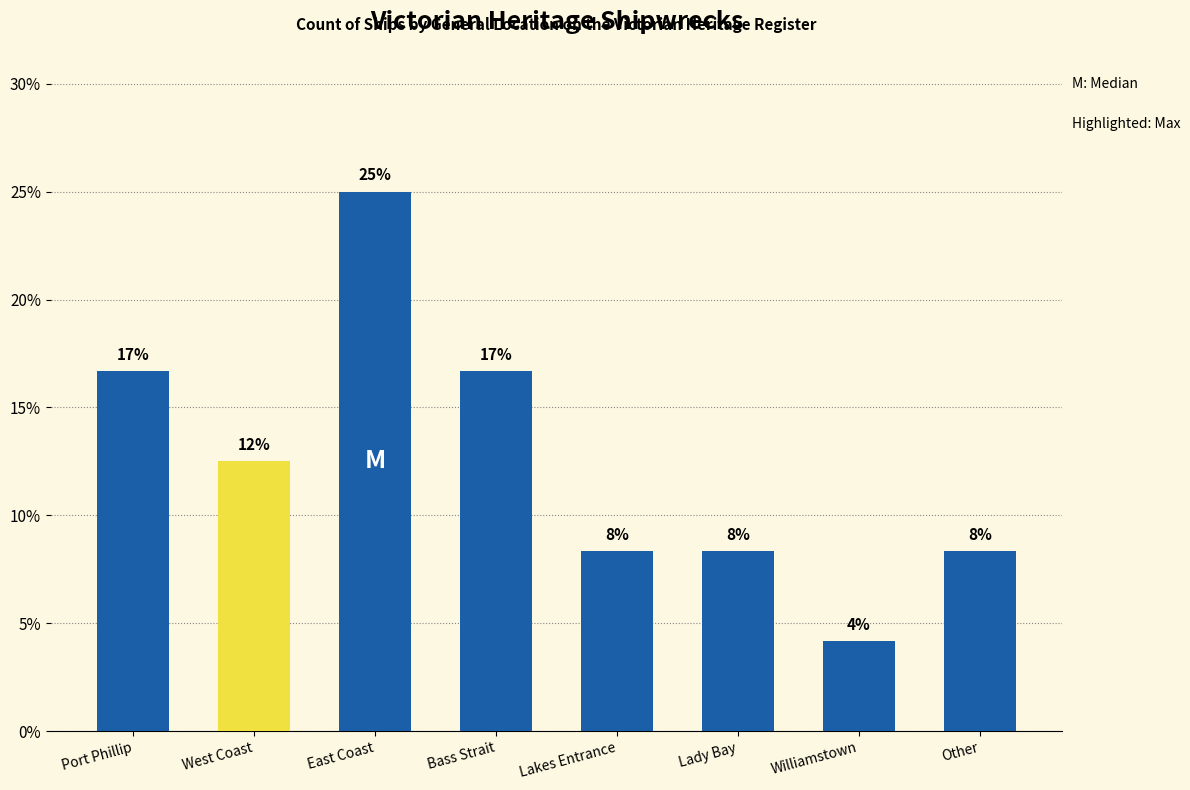

Approximately how many times larger is the value at Williamstown compared to Other?

0.5